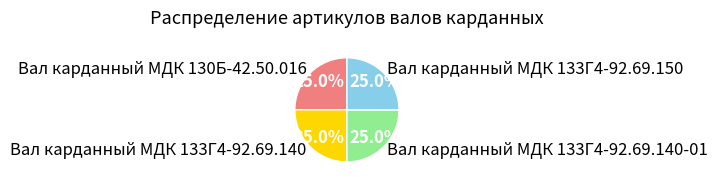

How much of the chart is everything except Вал карданный МДК 130Б-42.50.016?

75.0%